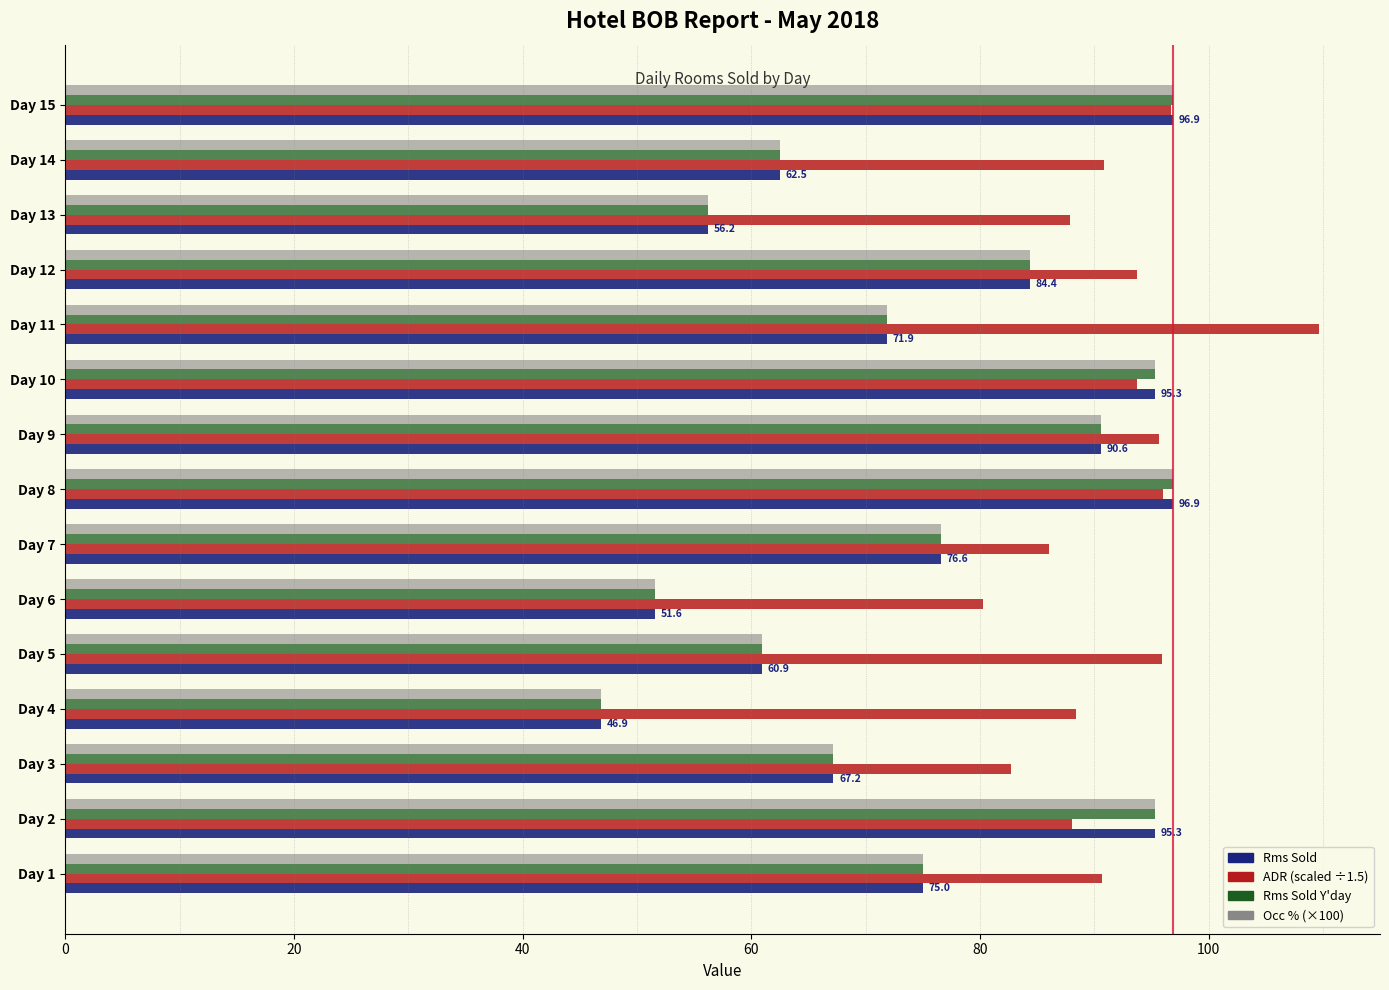

What is the total value across all series at Day 10?

379.7